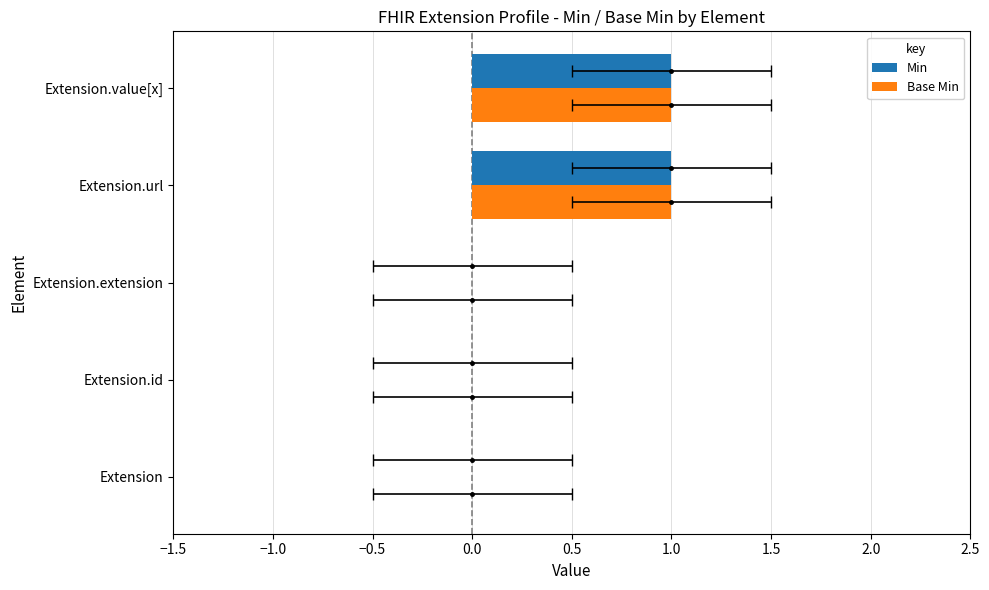

Reading left to right, transcribe all the data shown in this chart.

Min: 0	0	0	1	1
Base Min: 0	0	0	1	1